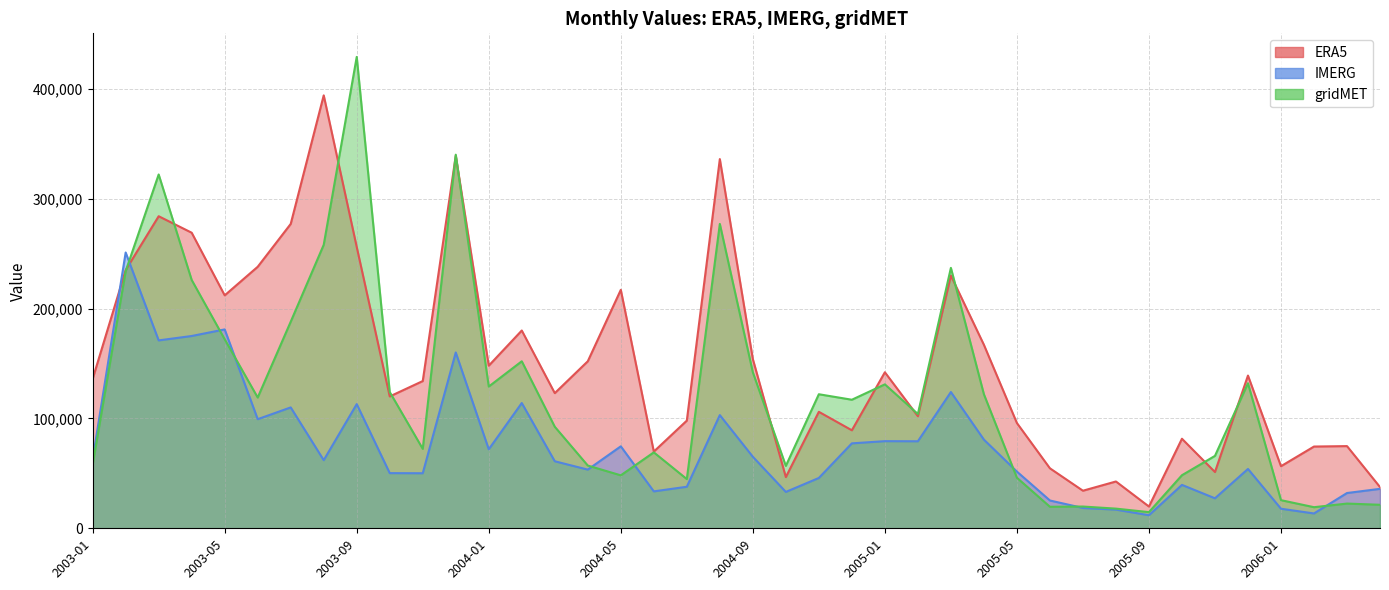

The IMERG series shows 30151 at 2005-07. True or false?

False